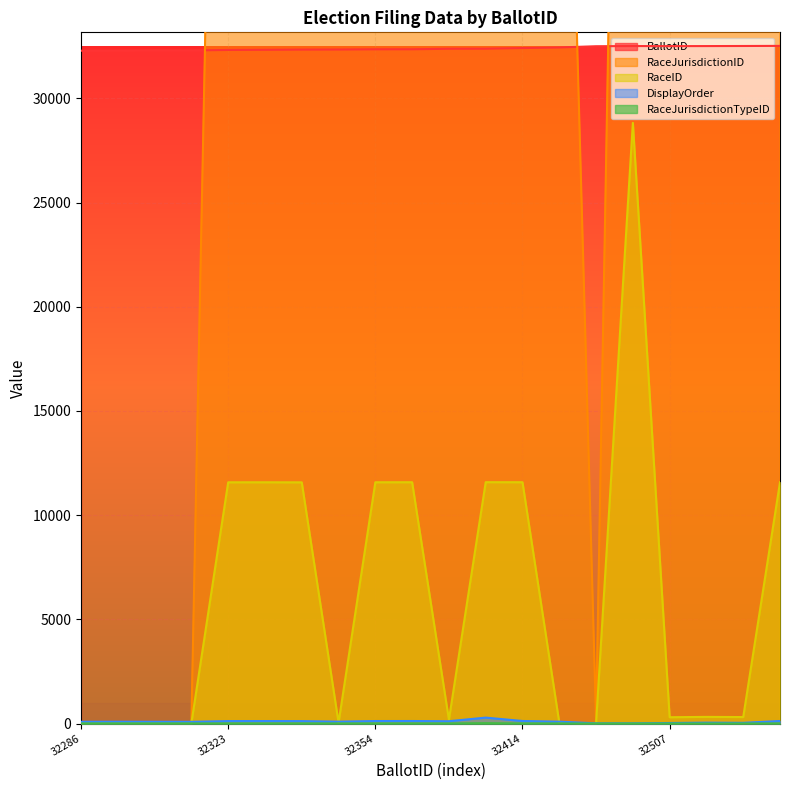

Does the chart display data point markers on the line(s)?

No